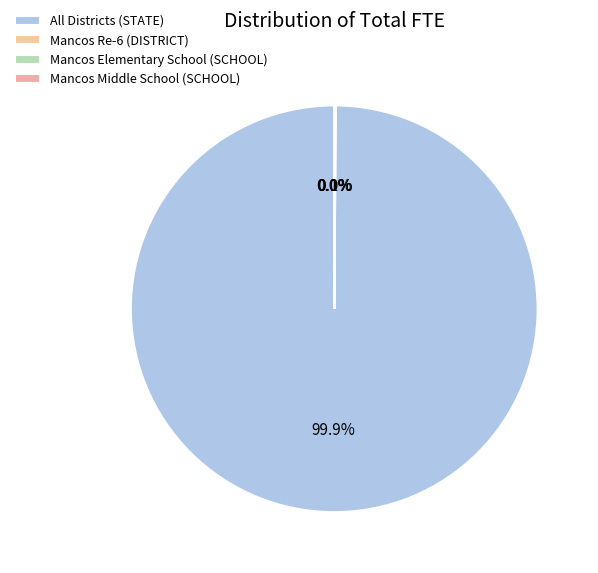

Which category has the smallest portion of the pie?

Mancos Middle School (SCHOOL)